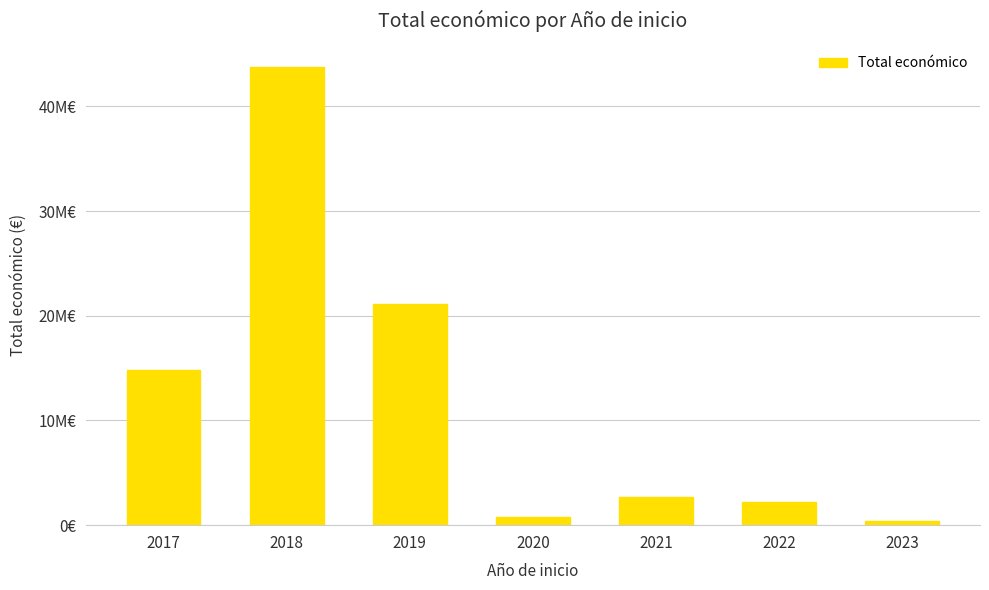

Reading left to right, extract all data points from this chart.

2017=14867120	2018=43789245	2019=21166043	2020=803018	2021=2721540	2022=2215987	2023=352139